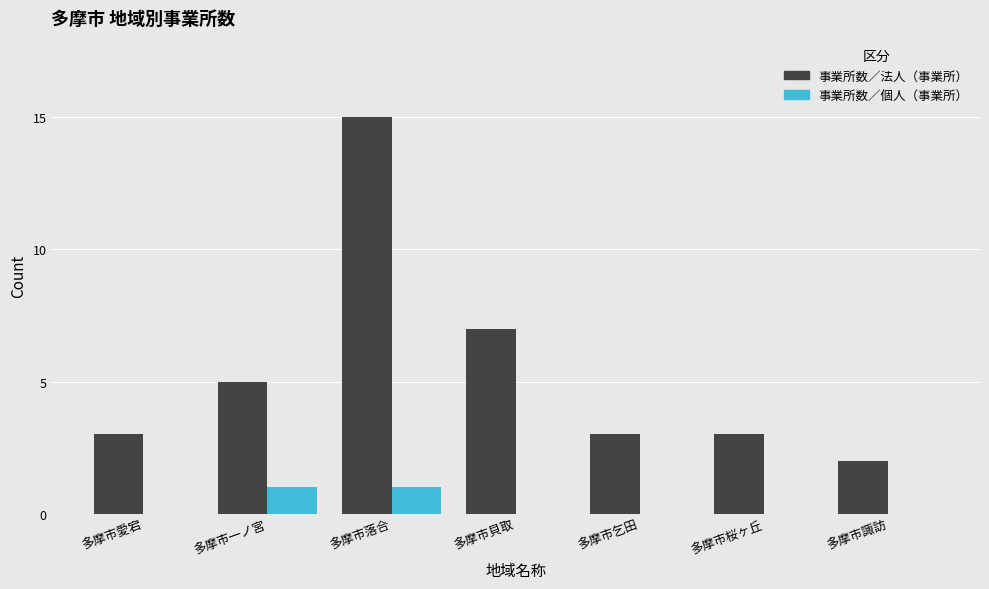

The value of 事業所数／個人（事業所） at 多摩市桜ヶ丘 is 0. True or false?

True